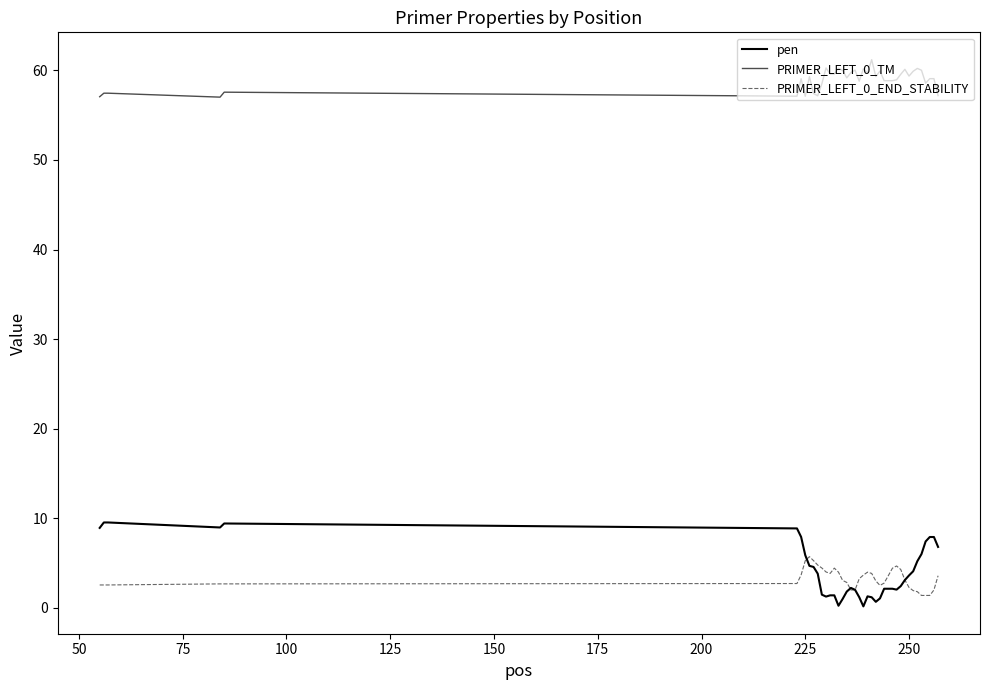

Does the chart have visible grid lines?

No